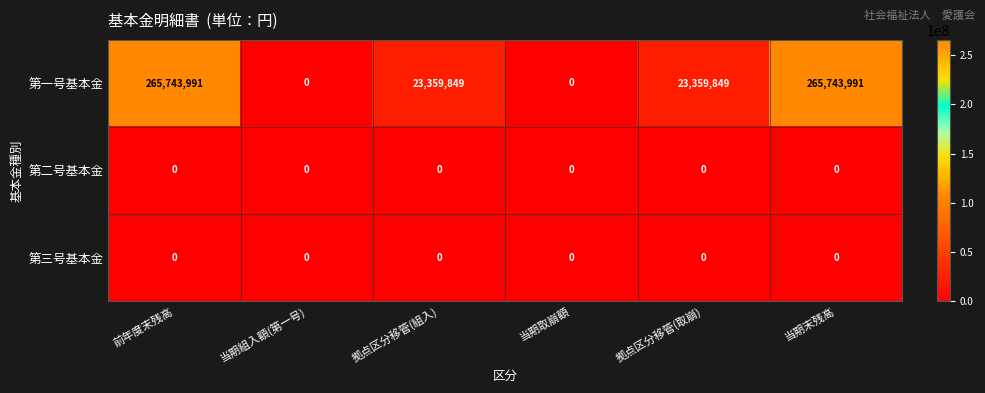

The 第一号基本金 series shows 23359849 at 拠点区分移管(組入). True or false?

True